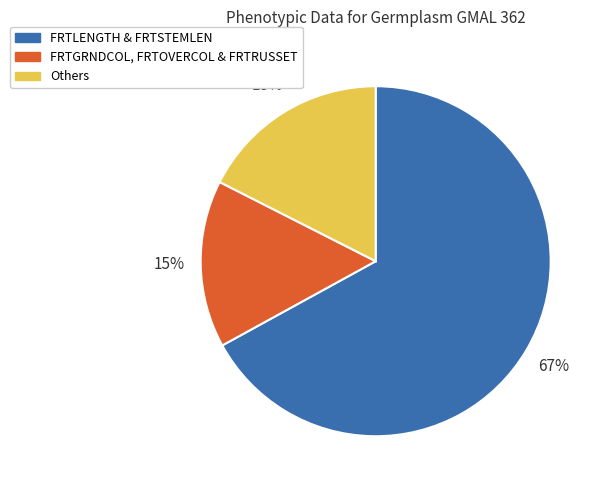

To the nearest percent, what is the average slice percentage?

33%